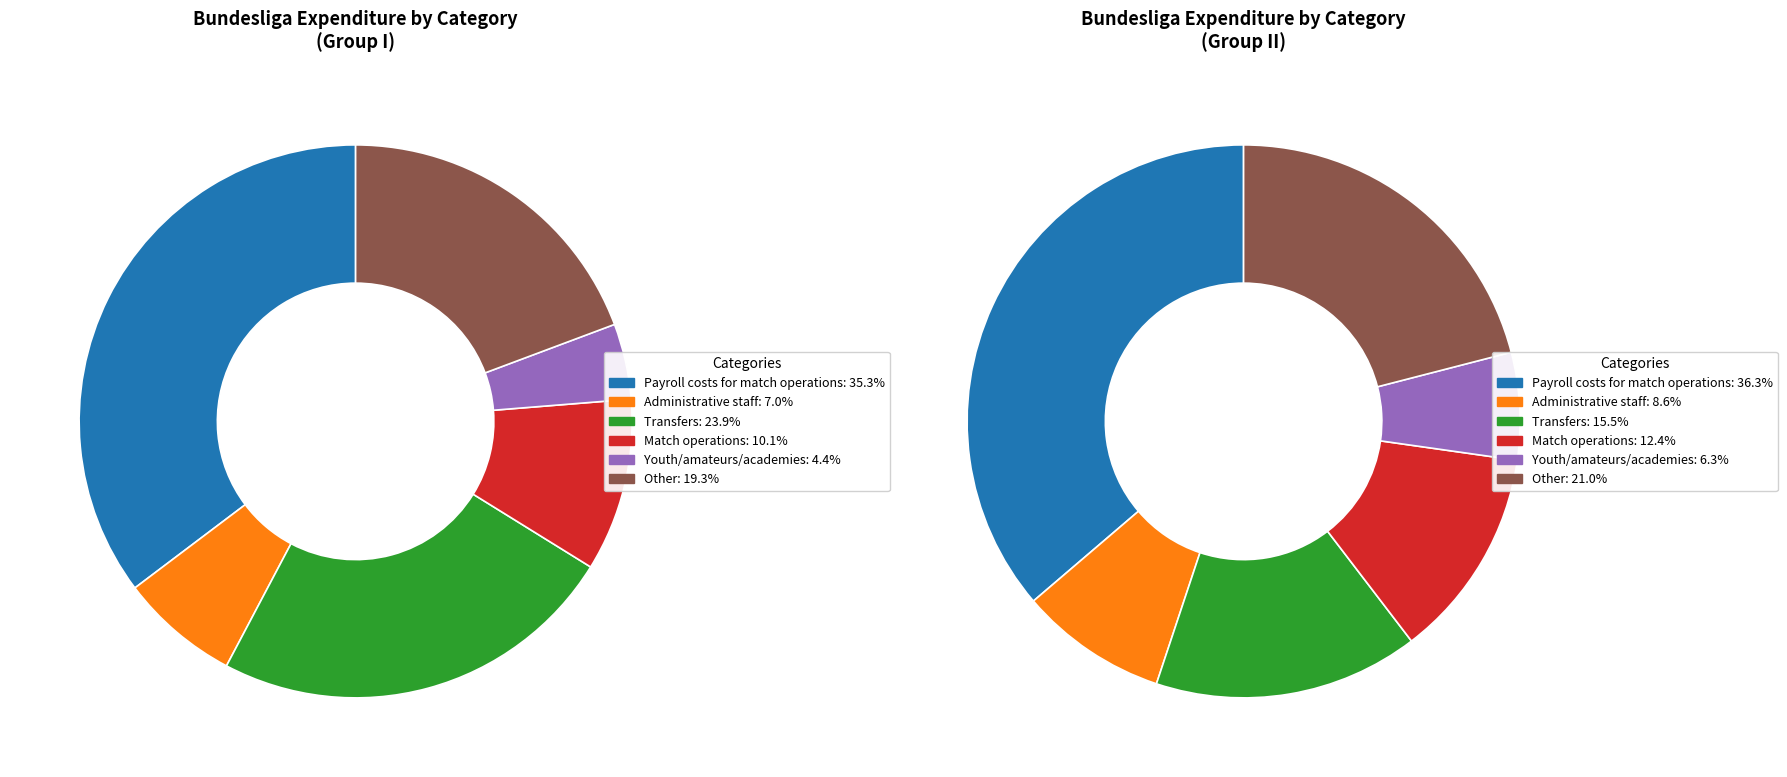

To the nearest percent, what portion does Group I represent?

63%